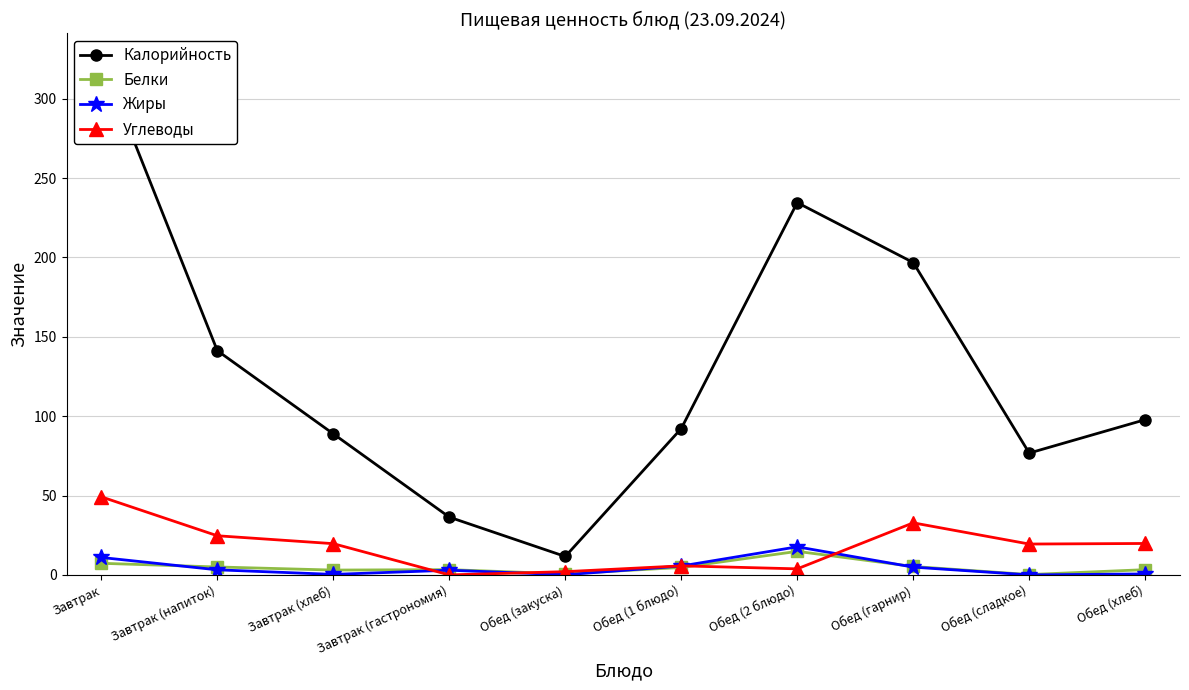

Where is Белки nearest to the value 7?

Завтрак